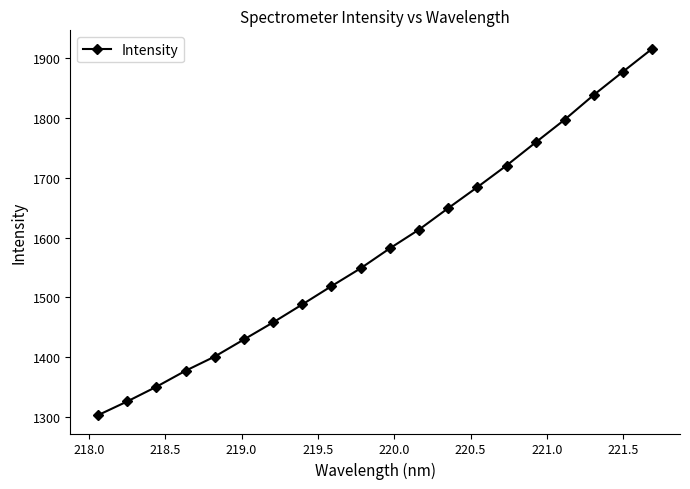

What is the smallest value displayed?

1303.4